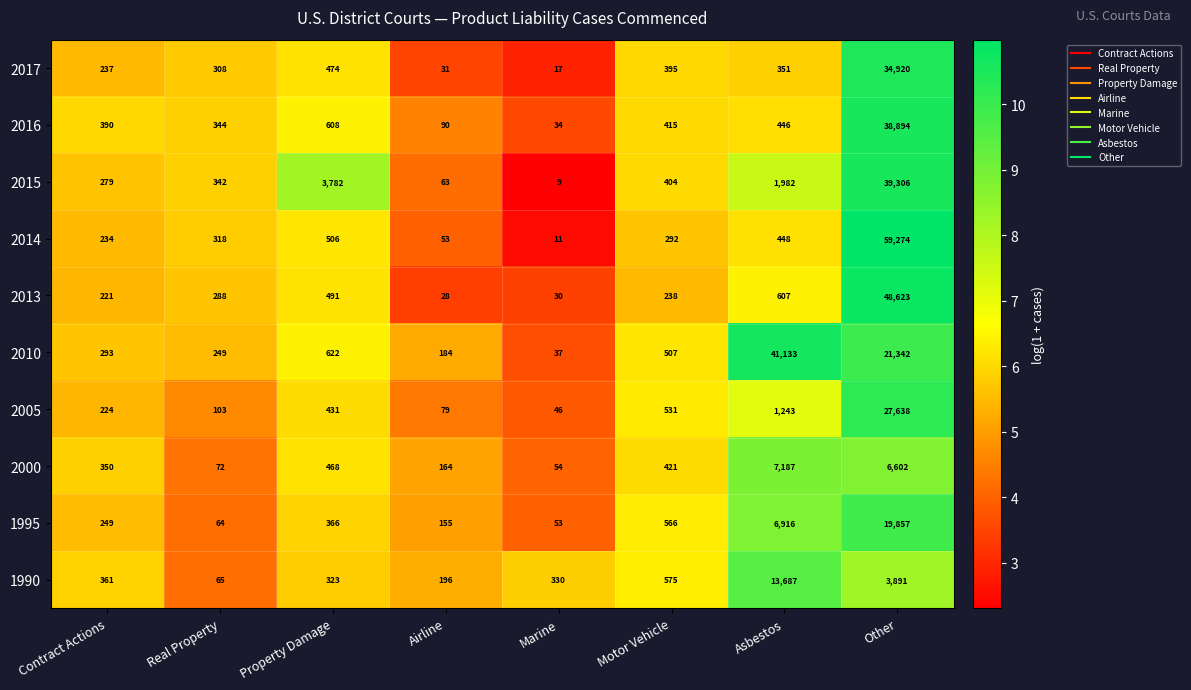

What is the difference between the second highest and second lowest values in the 1990 series?

3695